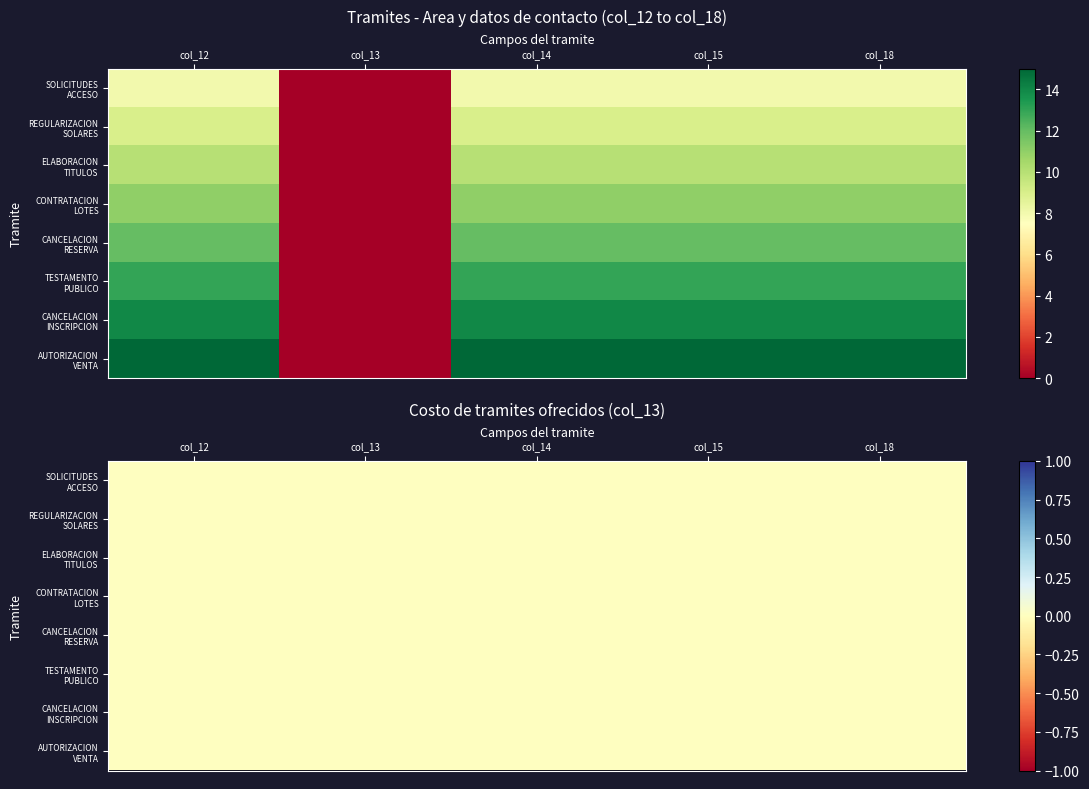

List the labels in order of REGULARIZACION DE SOLARES PROPIEDAD value, smallest first.

col_13, col_12, col_14, col_15, col_18